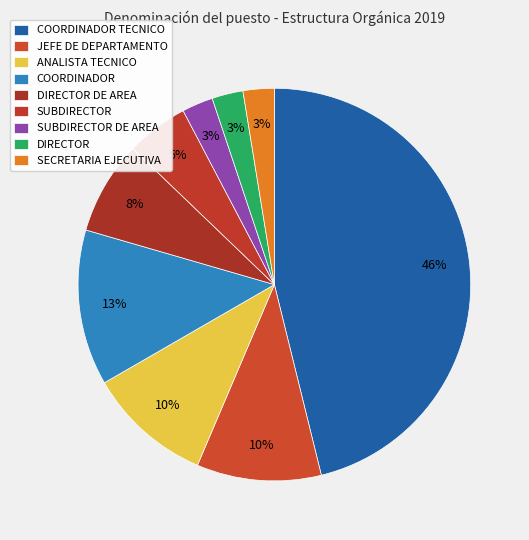

Is there a majority slice in this chart?

No